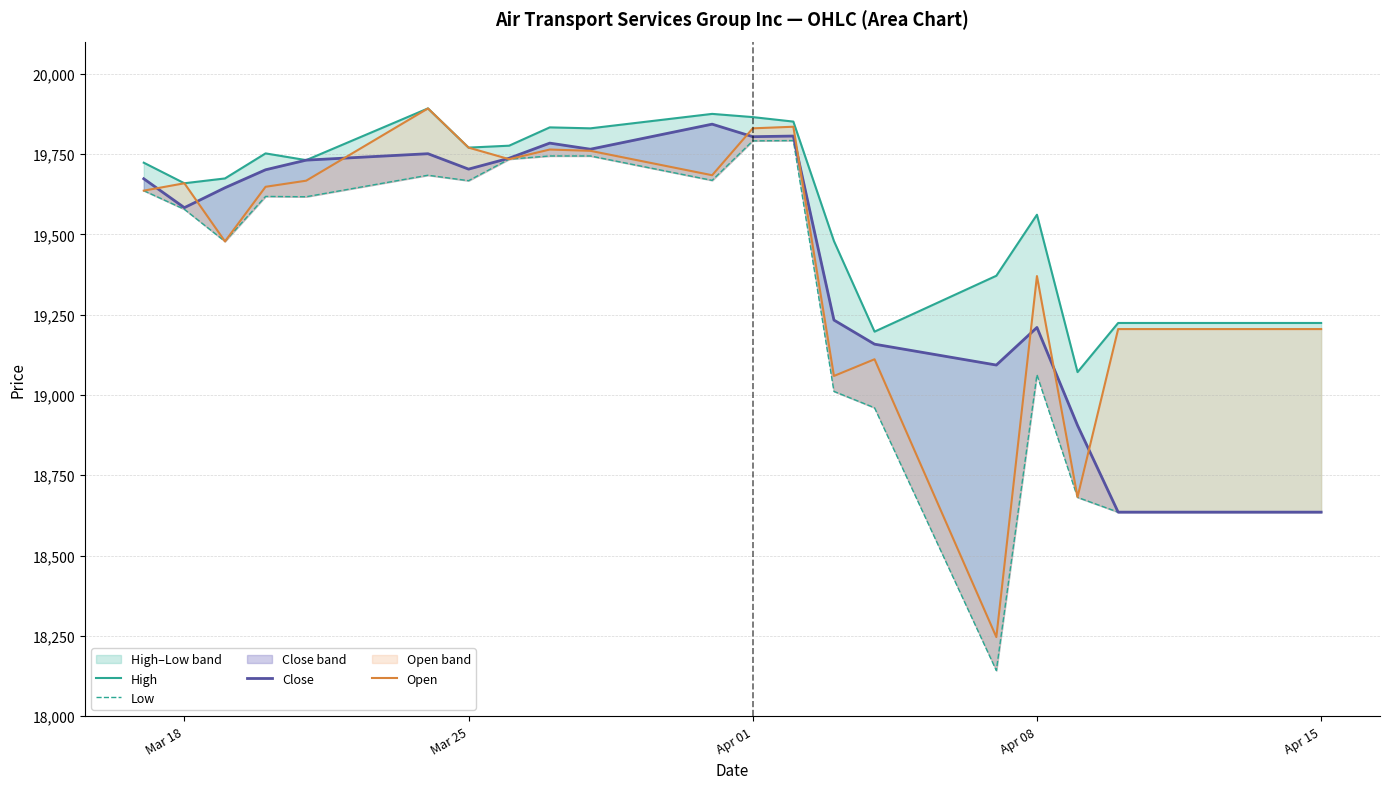

How many interior local peaks does the High series have?

5